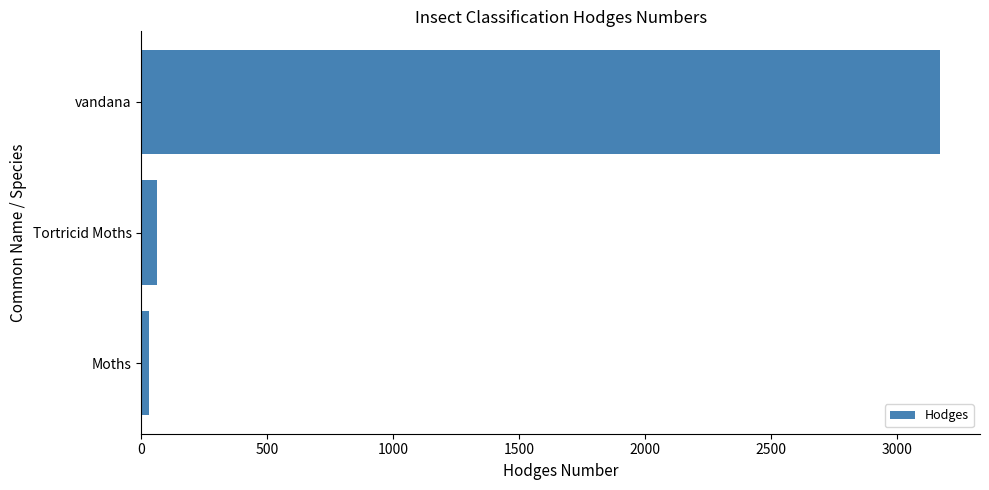

List the labels in order of value, largest first.

vandana, Tortricid Moths, Moths